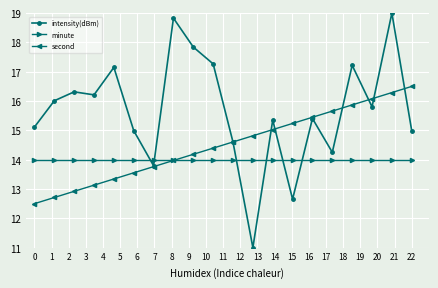

Does the chart have visible grid lines?

Yes